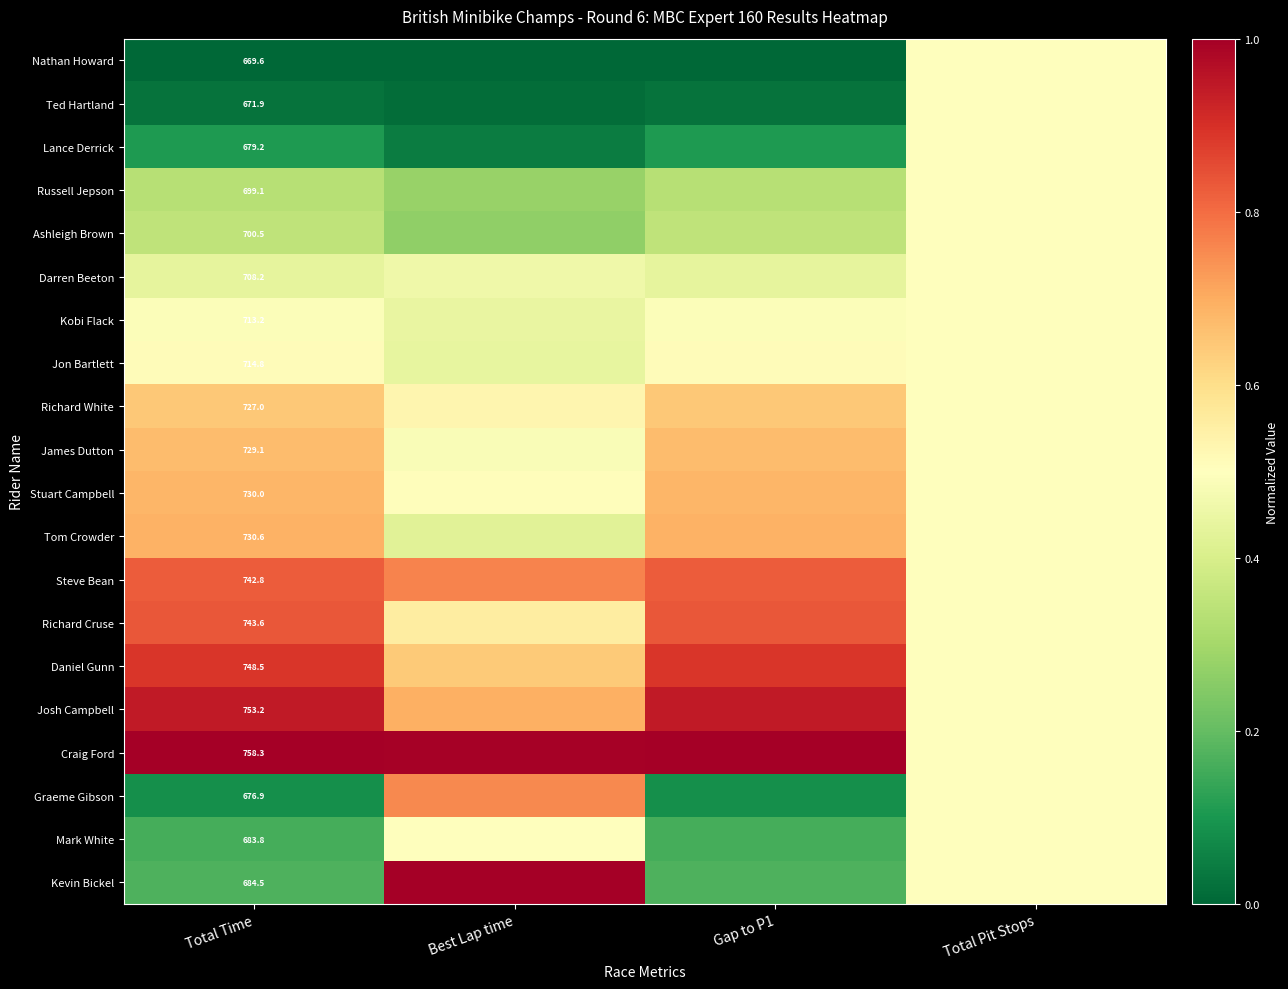

Rank the series at Total Time from highest to lowest value.

Craig Ford, Josh Campbell, Daniel Gunn, Richard Cruse, Steve Bean, Tom Crowder, Stuart Campbell, James Dutton, Richard White, Jon Bartlett, Kobi Flack, Darren Beeton, Ashleigh Brown, Russell Jepson, Kevin Bickel, Mark White, Lance Derrick, Graeme Gibson, Ted Hartland, Nathan Howard